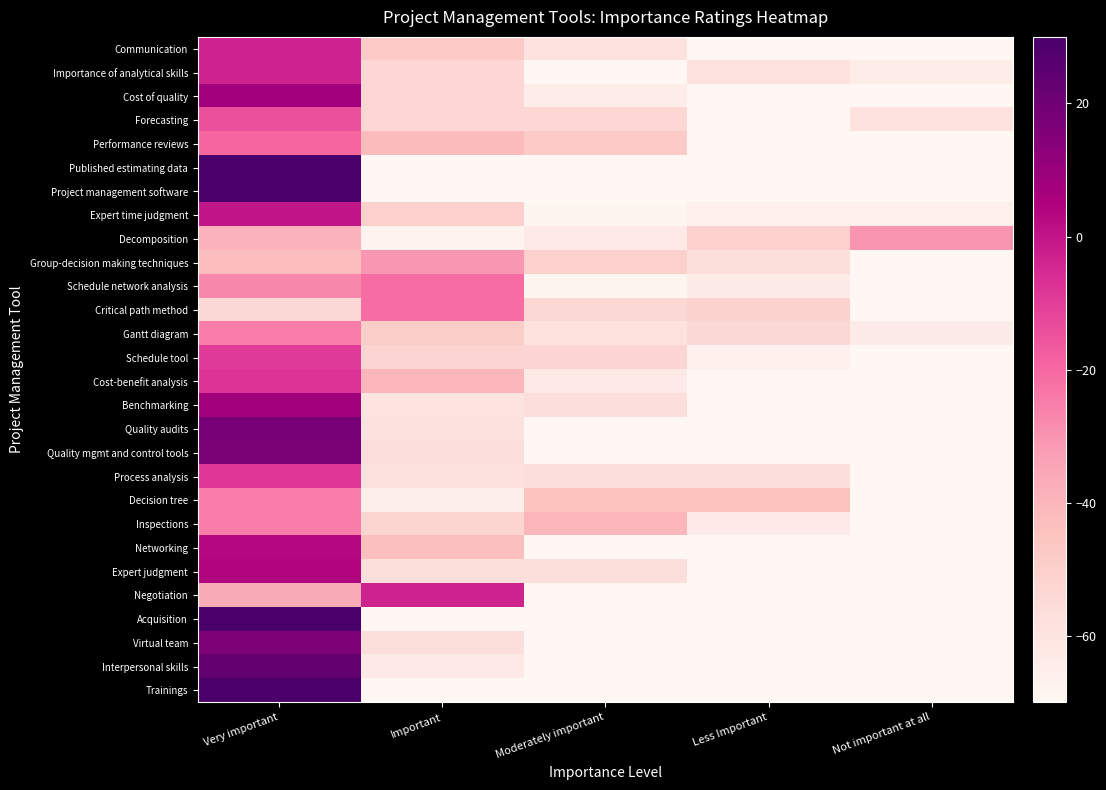

Rank the series at Not important at all from lowest to highest value.

Communication, Cost of quality, Performance reviews, Published estimating data, Project management software, Group-decision making techniques, Schedule network analysis, Critical path method, Schedule tool, Cost-benefit analysis, Benchmarking, Quality audits, Quality mgmt and control tools, Process analysis, Decision tree, Inspections, Networking, Expert judgment, Negotiation, Acquisition, Virtual team, Interpersonal skills, Trainings, Expert time judgment, Importance of analytical skills, Gantt diagram, Forecasting, Decomposition